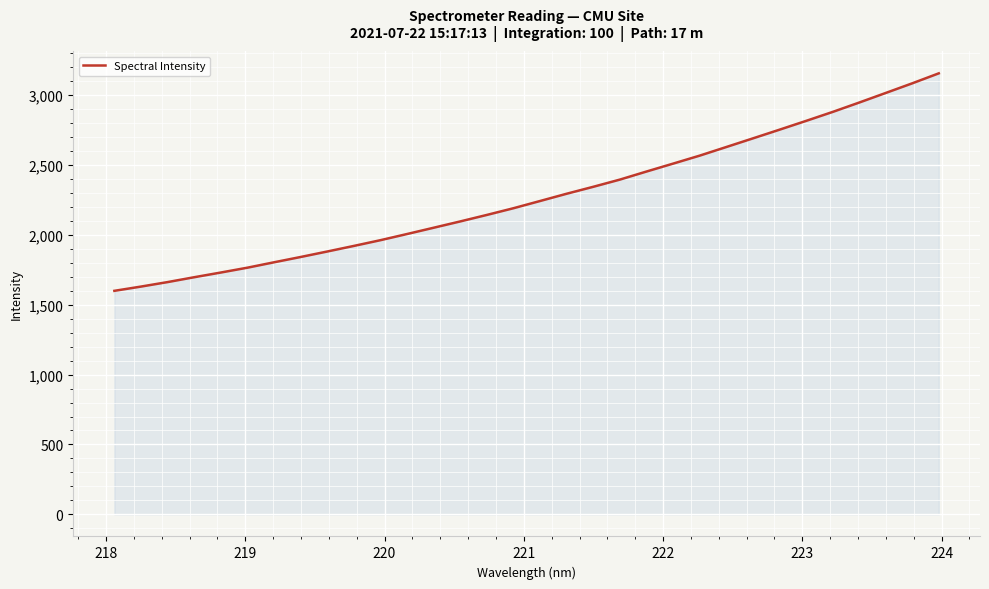

What is the minimum value shown in the chart?

1598.7